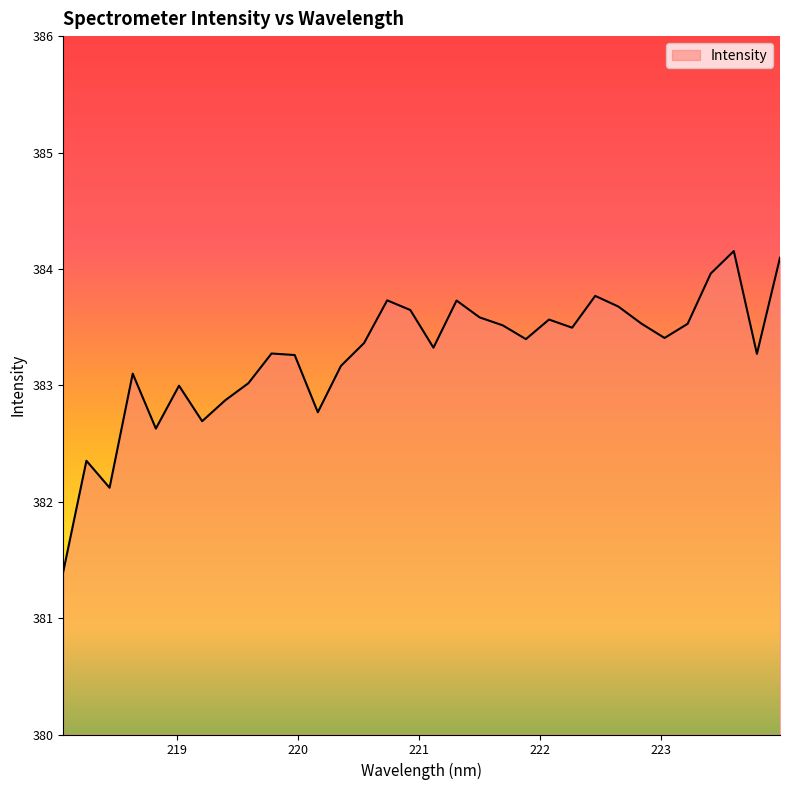

What is the maximum value shown in the chart?

384.2